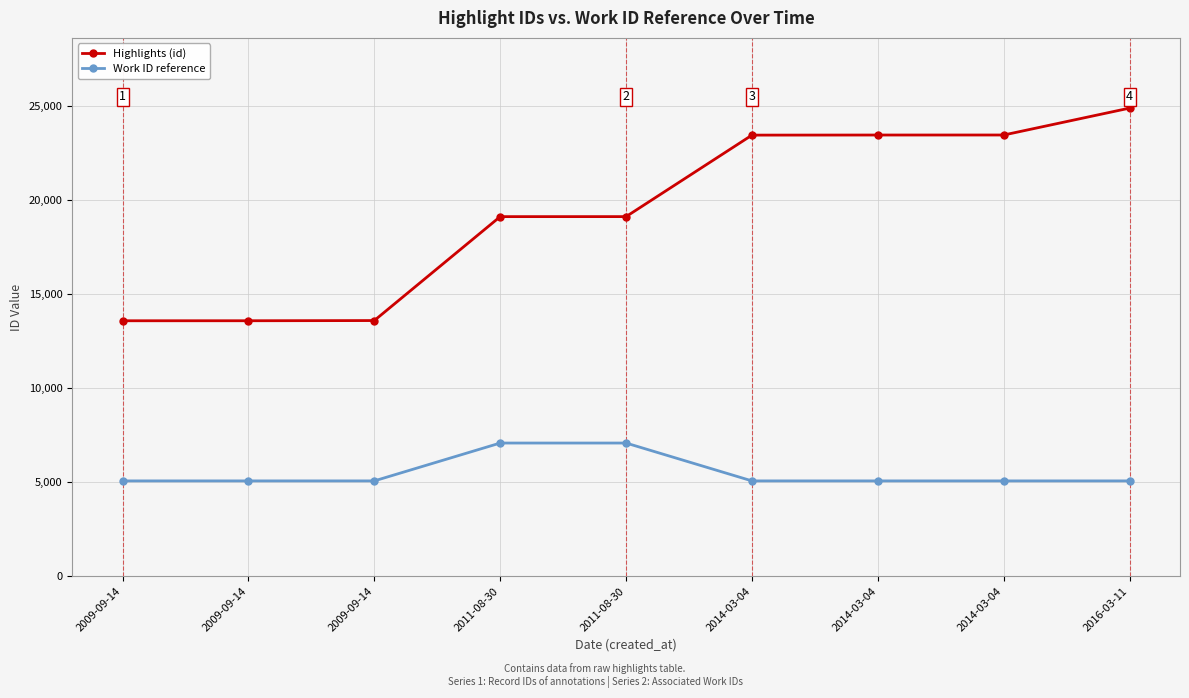

How many data points in Highlights (id) are less than 19108?

4